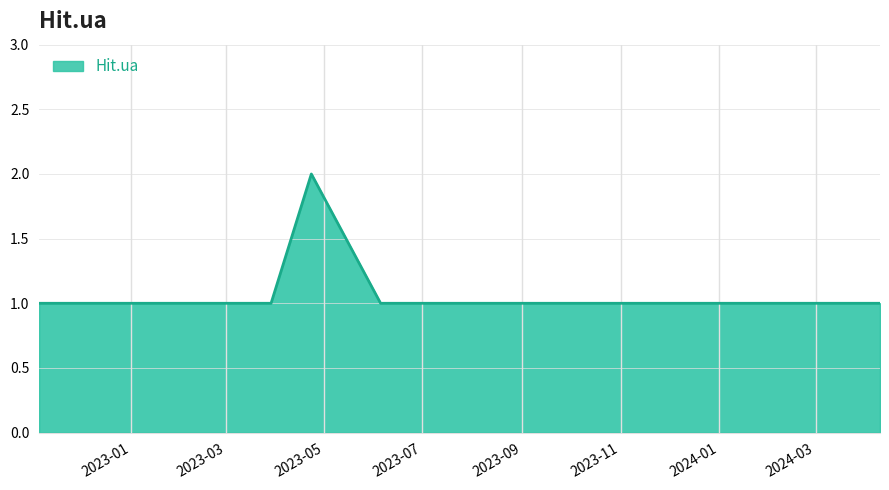

What is the difference between the maximum and minimum values?

1